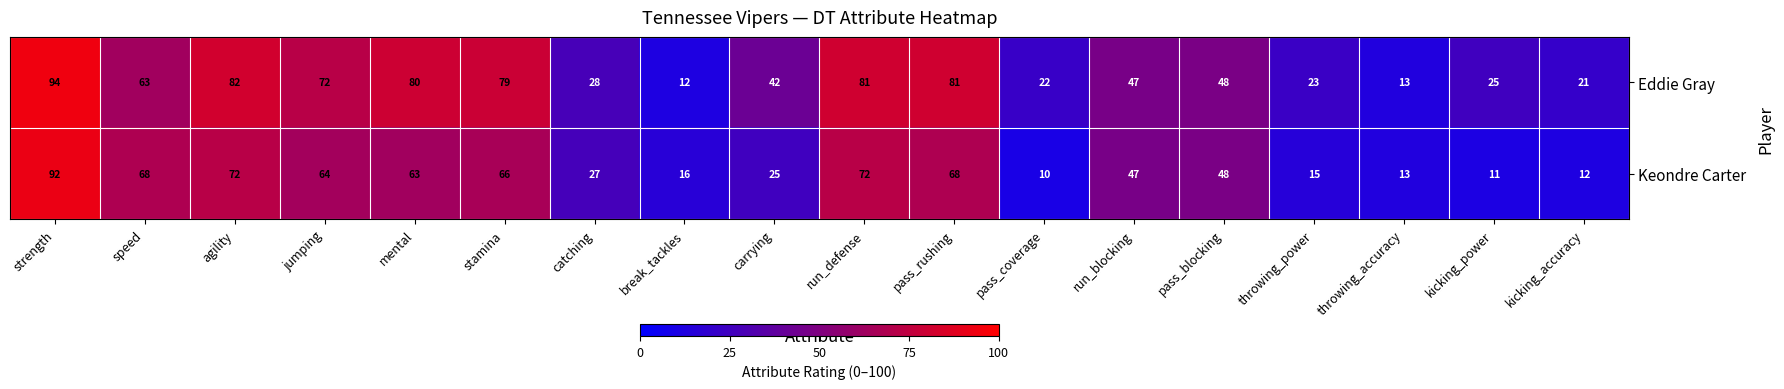

Rank the series at jumping from lowest to highest value.

Keondre Carter, Eddie Gray